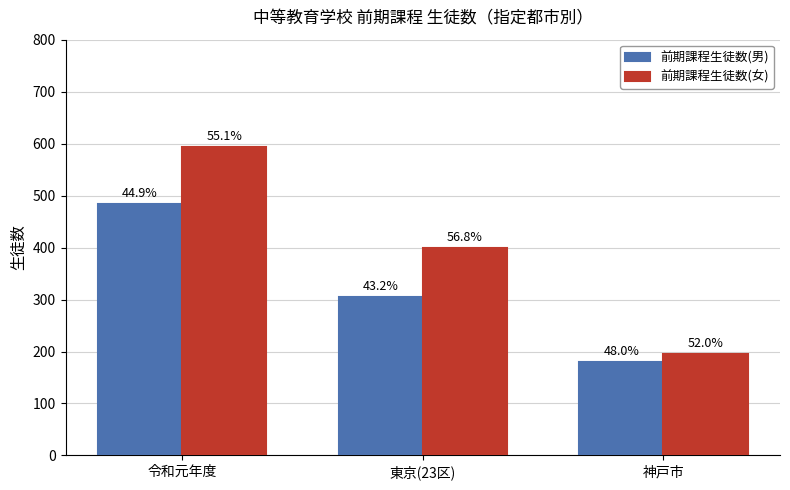

How many bars are there in total?

6